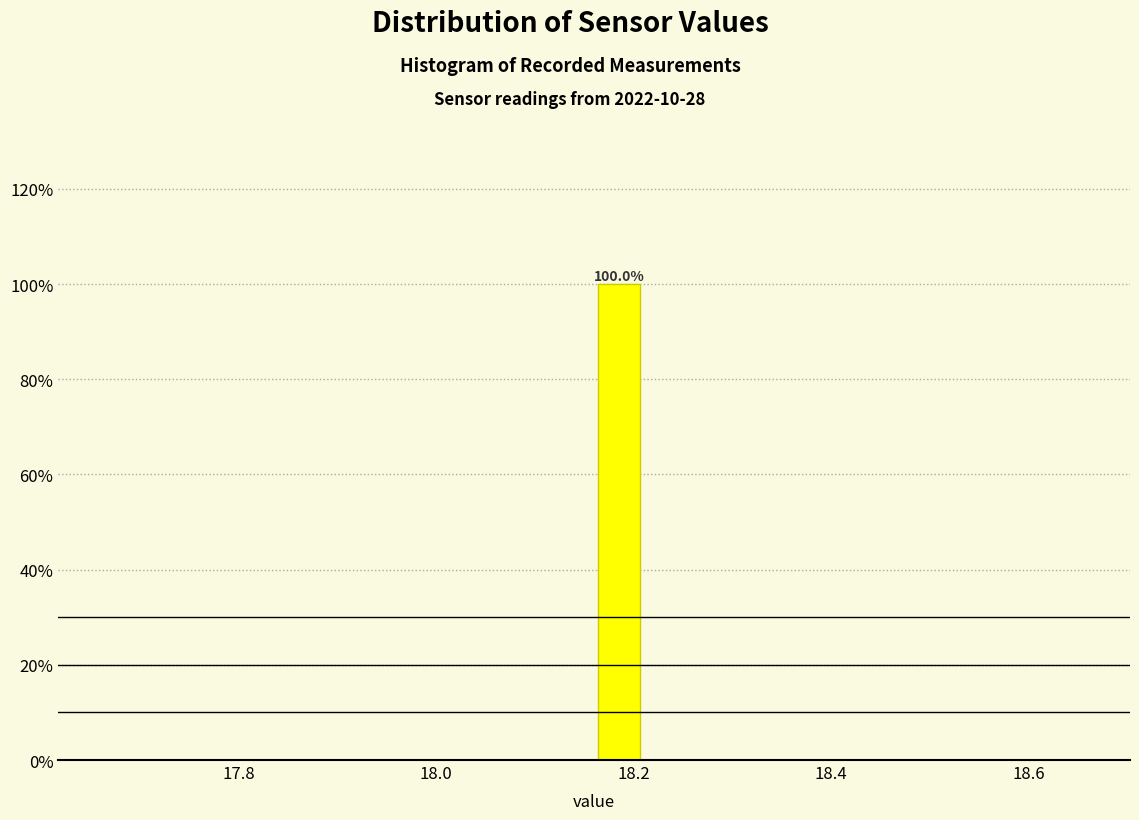

Read against the x-axis, roughly where is the centre of the tallest bar?

18.18